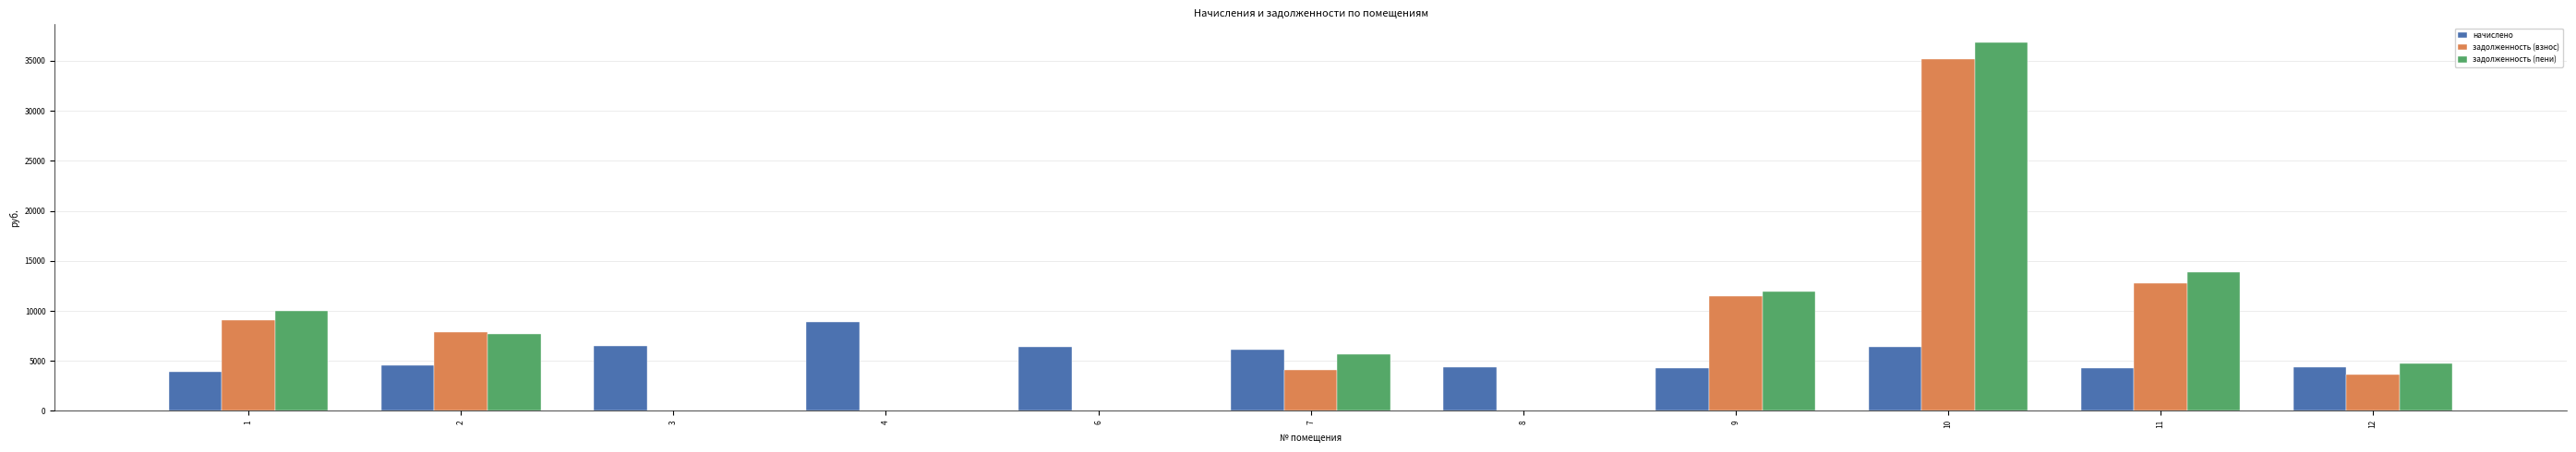

Count the number of data series in this chart.

3